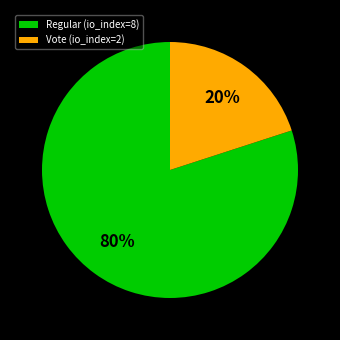

True or false: Regular (io_index=8) accounts for 80% of the total.

True